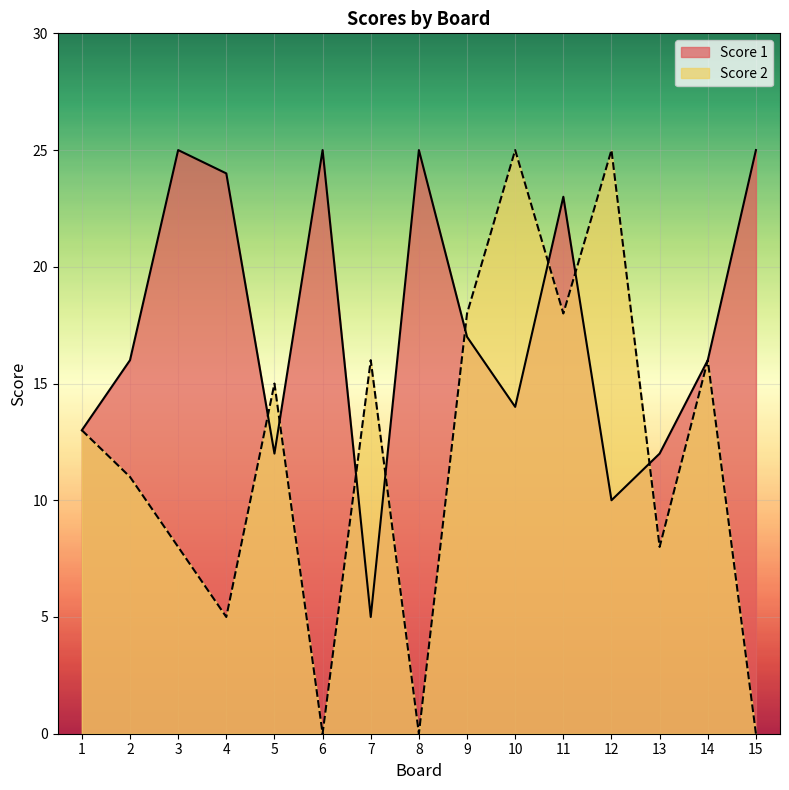

How many lines are shown in the chart?

2